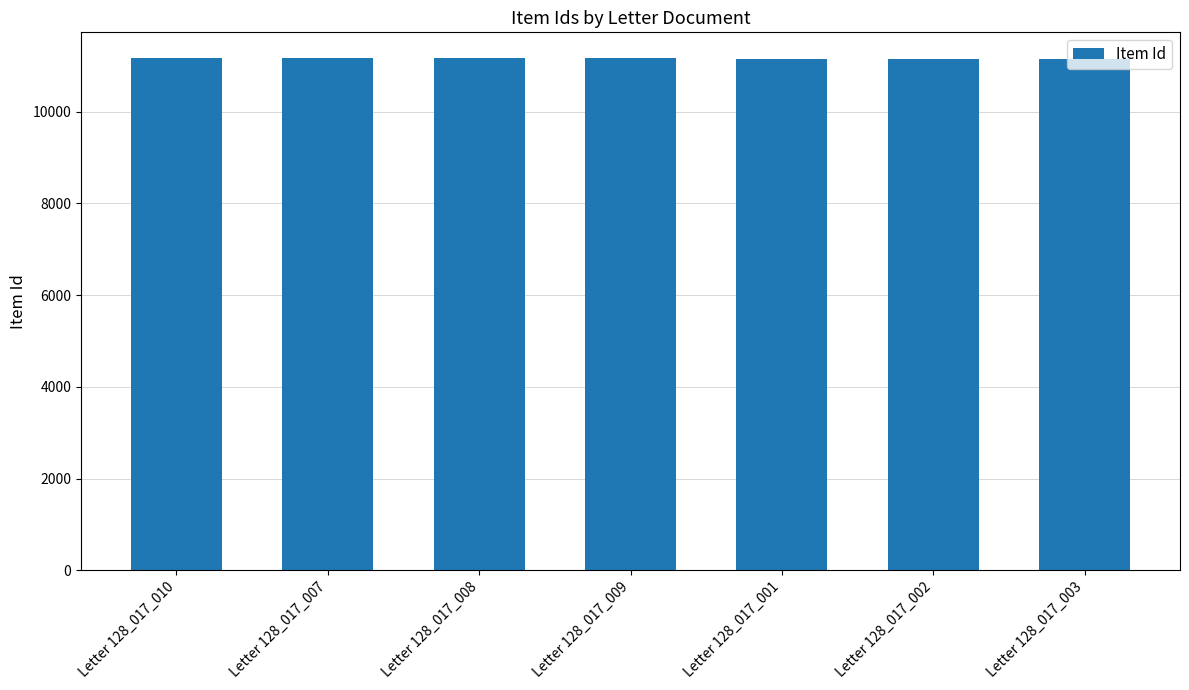

Approximately how many times larger is the value at Letter 128_017_003 compared to Letter 128_017_008?

1.0